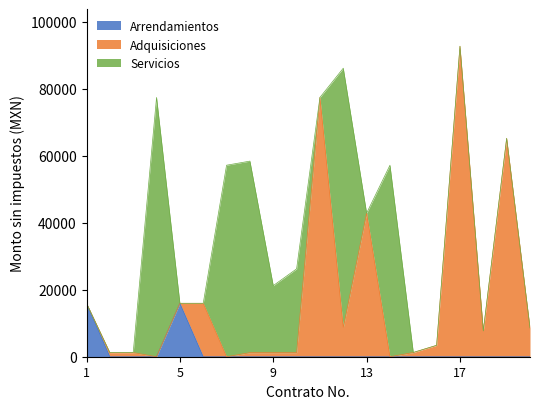

True or false: Adquisiciones has a value of 65196.2 at 19.

True